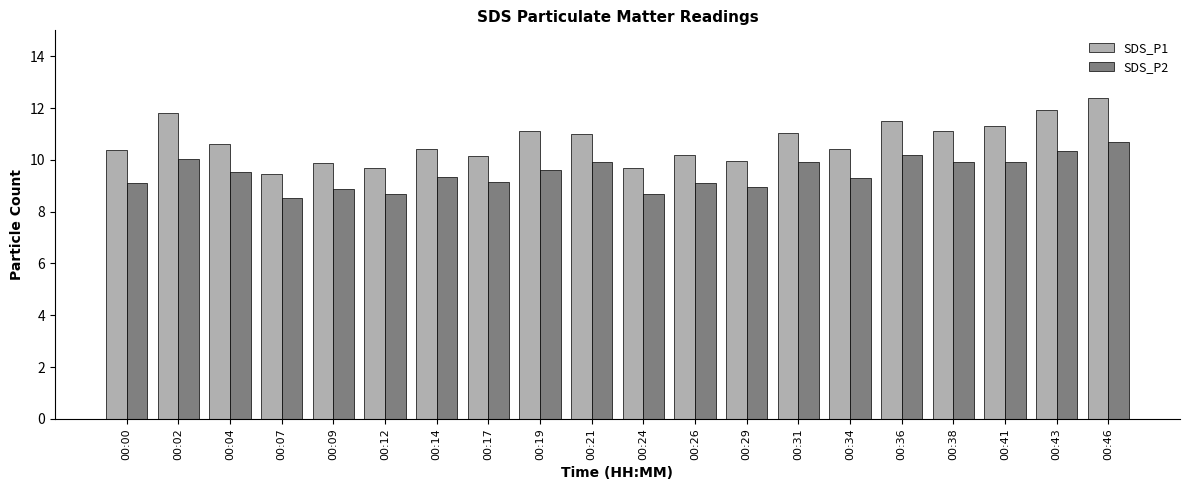

Which series has the largest range (max minus min)?

SDS_P1